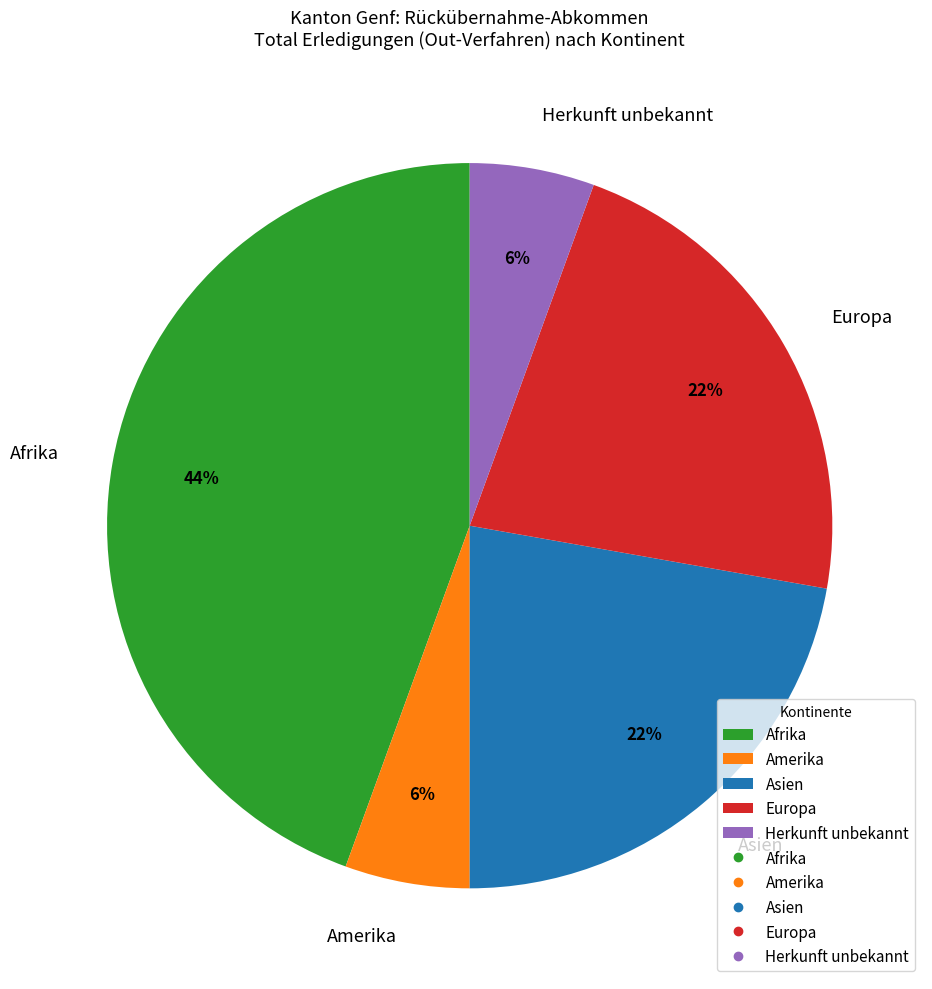

Is it true that Afrika is 44% of the pie?

True